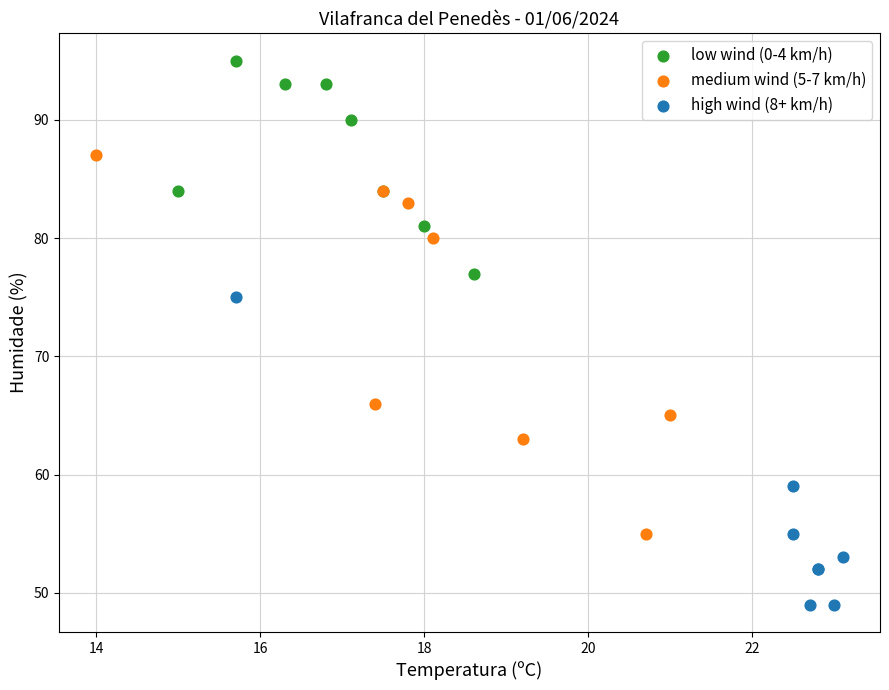

Which series contains the lowest Y value?

high wind (8+ km/h)